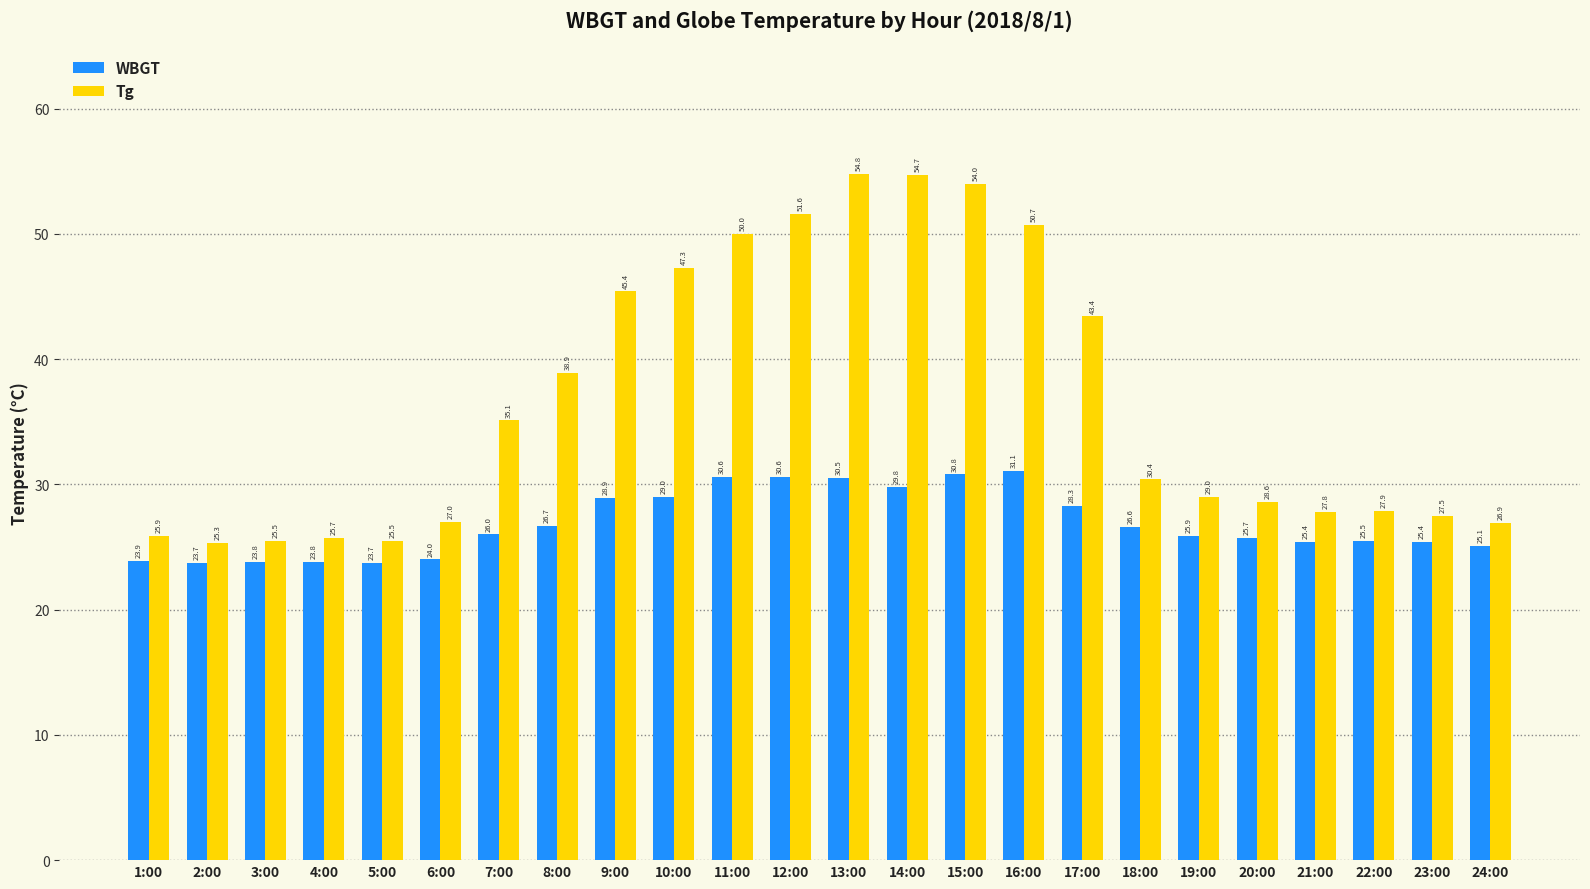

Rank the series by their average value, from lowest to highest.

WBGT, Tg